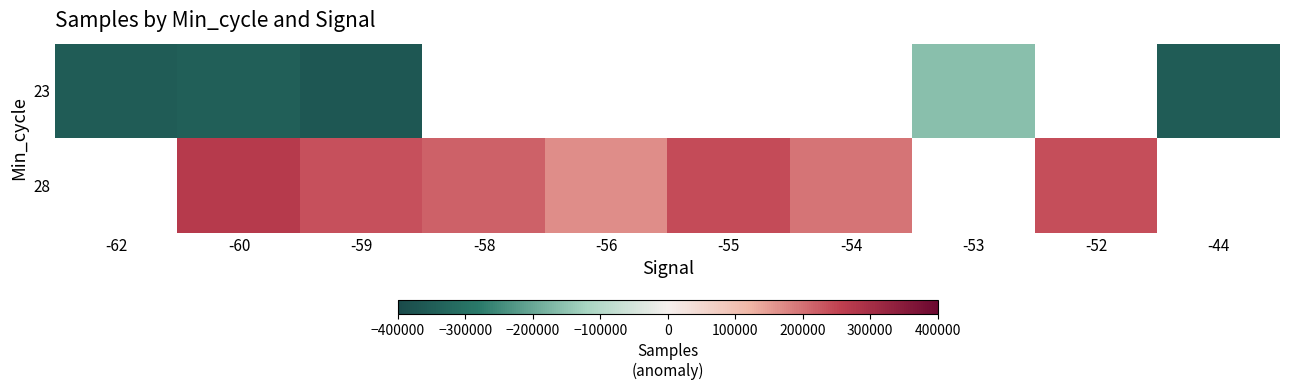

At how many categories does at least one series exceed 194722?

6